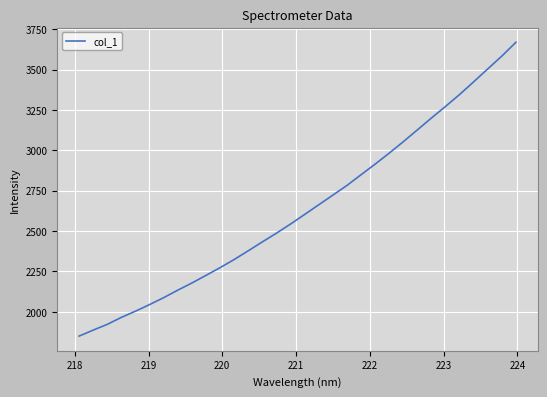

What is the maximum value shown in the chart?

3669.3